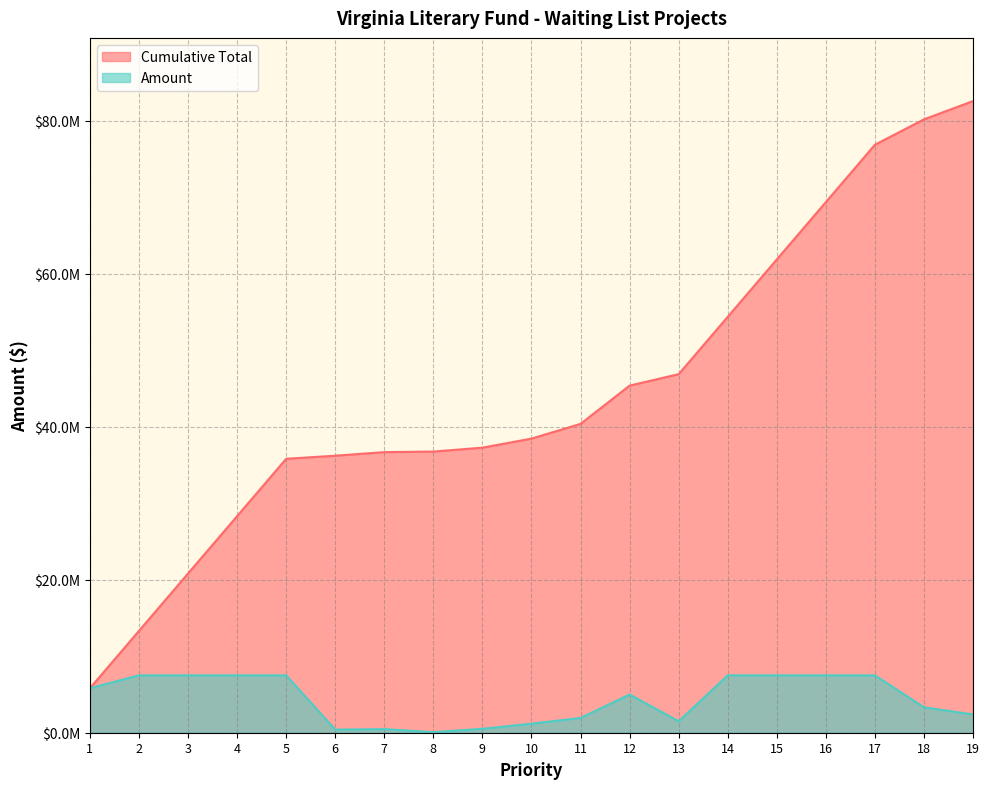

At which label does Cumulative Total reach its peak?

19